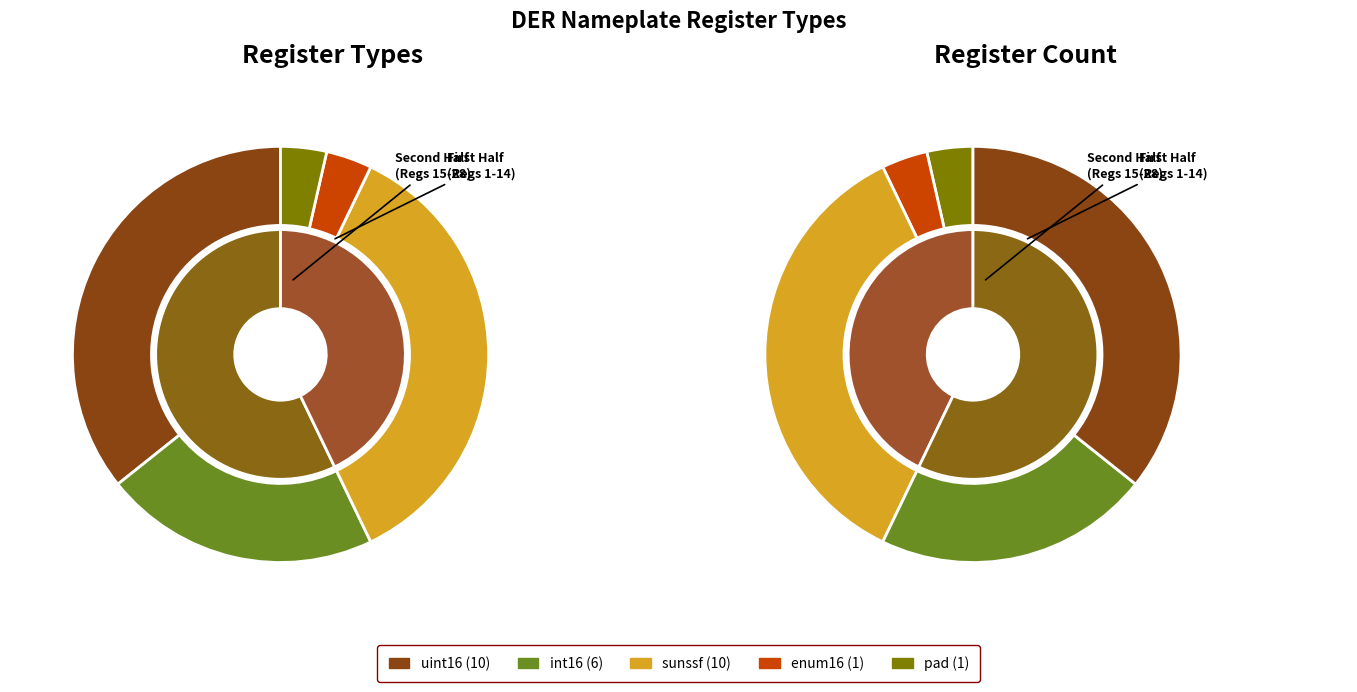

What is the change in value from uint16 to pad?

-9